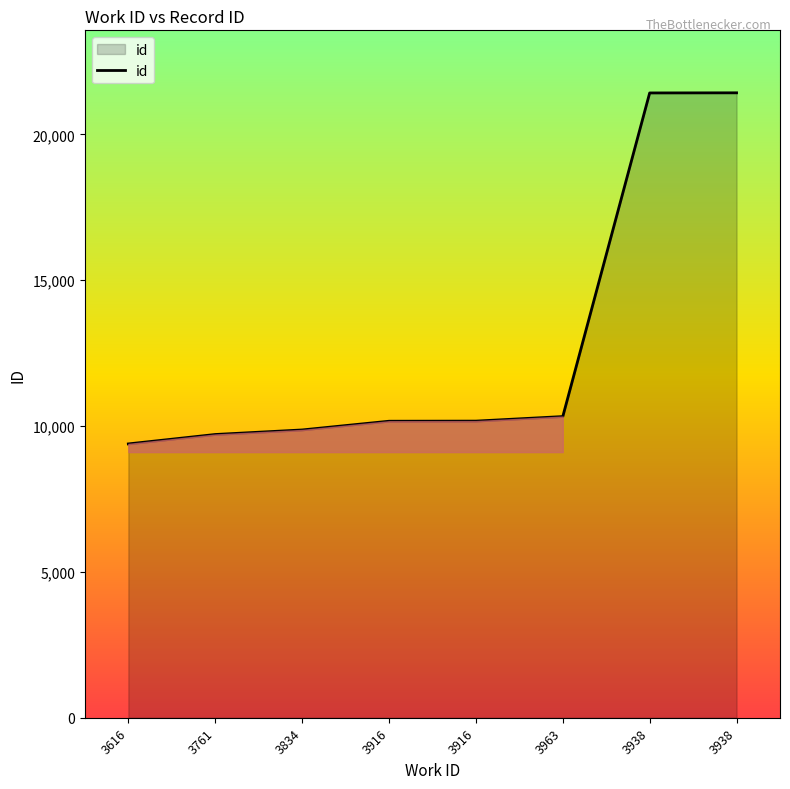

What is the minimum value shown in the chart?

9389